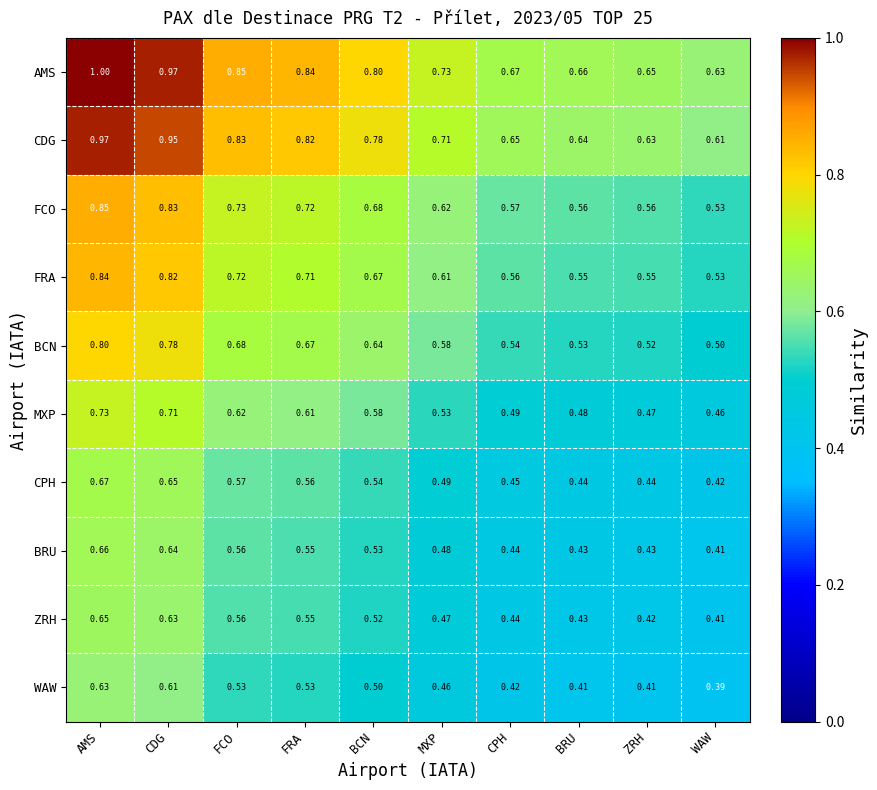

Which series has the largest total across all categories?

AMS